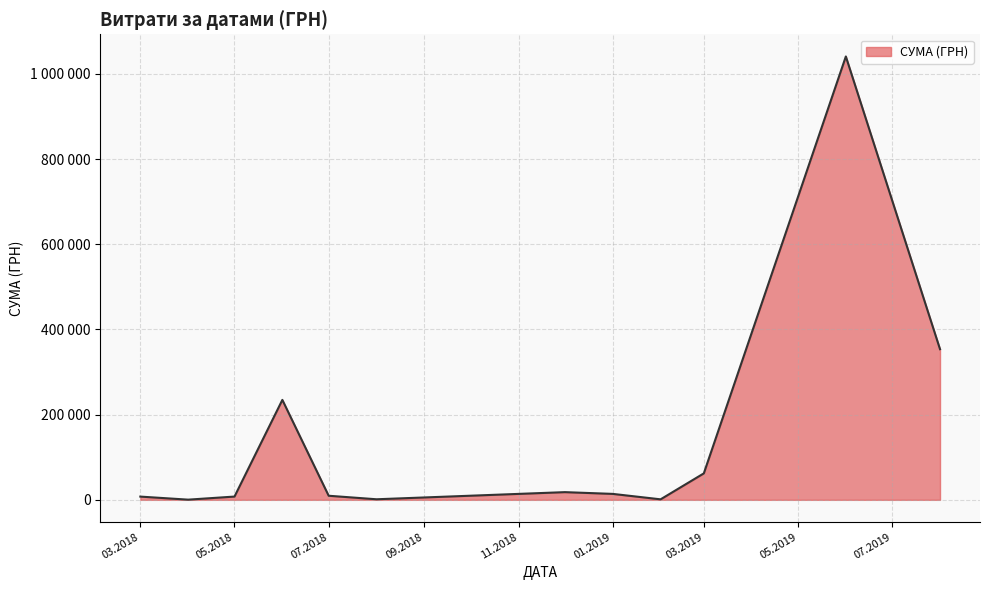

Does the chart have visible grid lines?

Yes